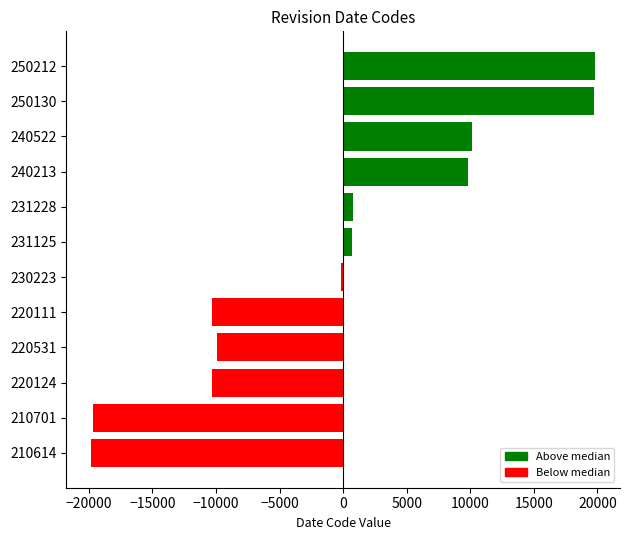

How many negative values are there?

6